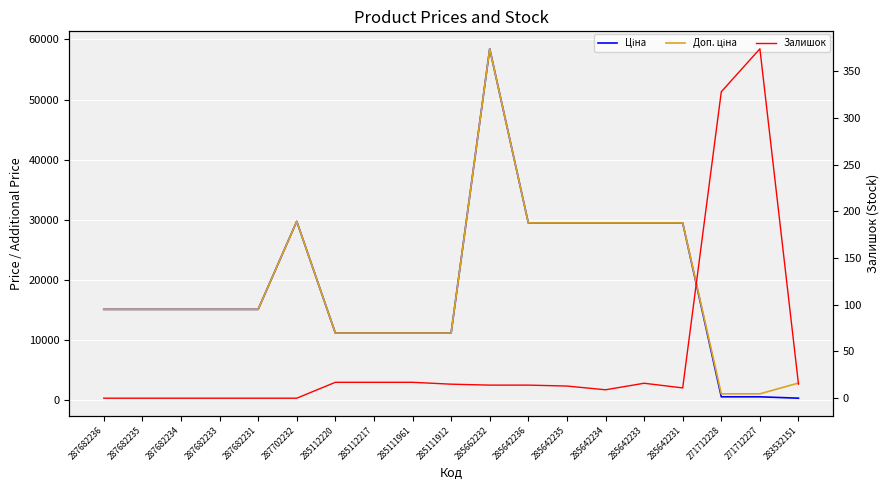

What position from the left is 287702232?

6